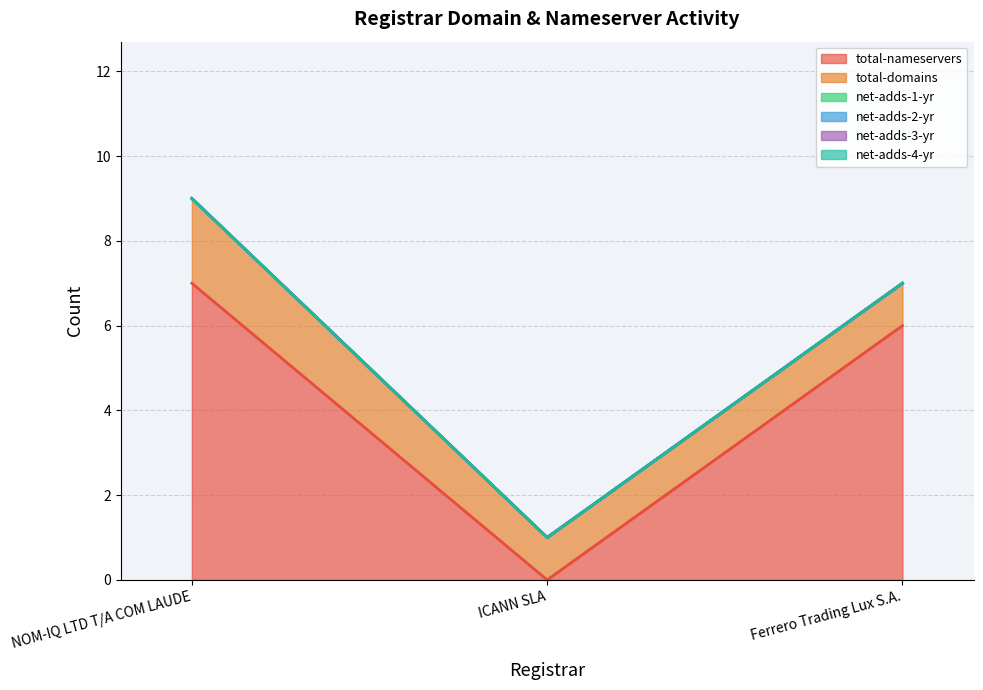

How many distinct data groups are displayed?

6